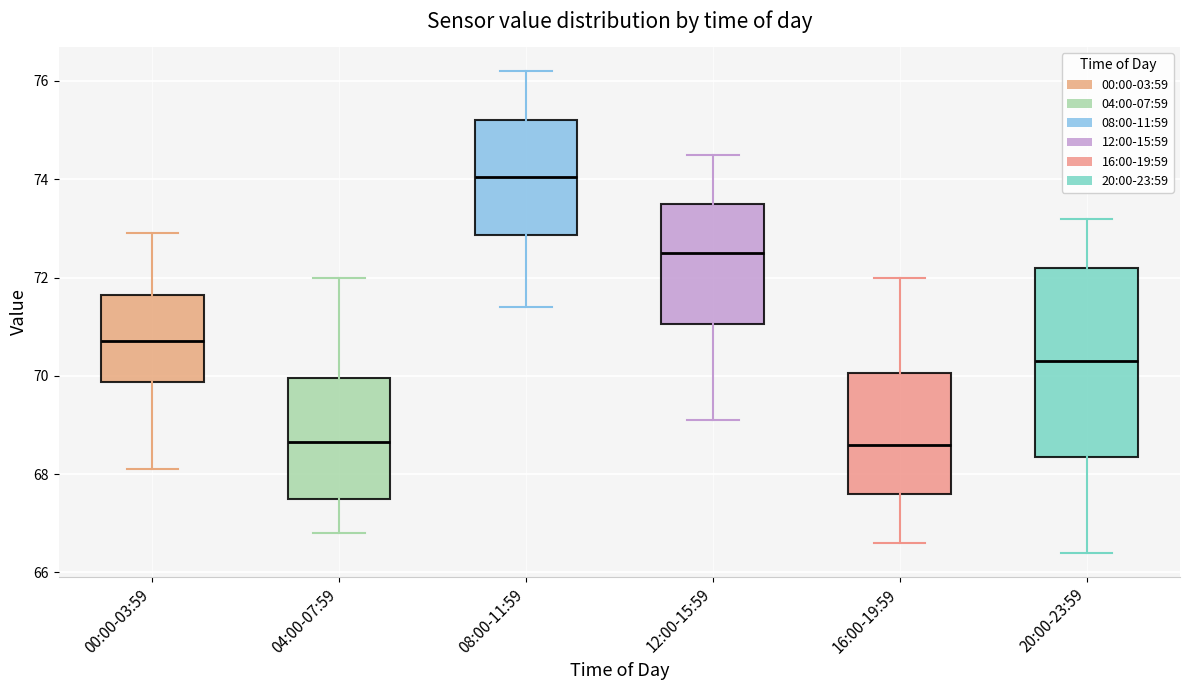

Where is the upper edge of the box for 12:00-15:59 on the y-axis? The values are not printed on the chart, so give them approximately, as read against the axis.

73.6